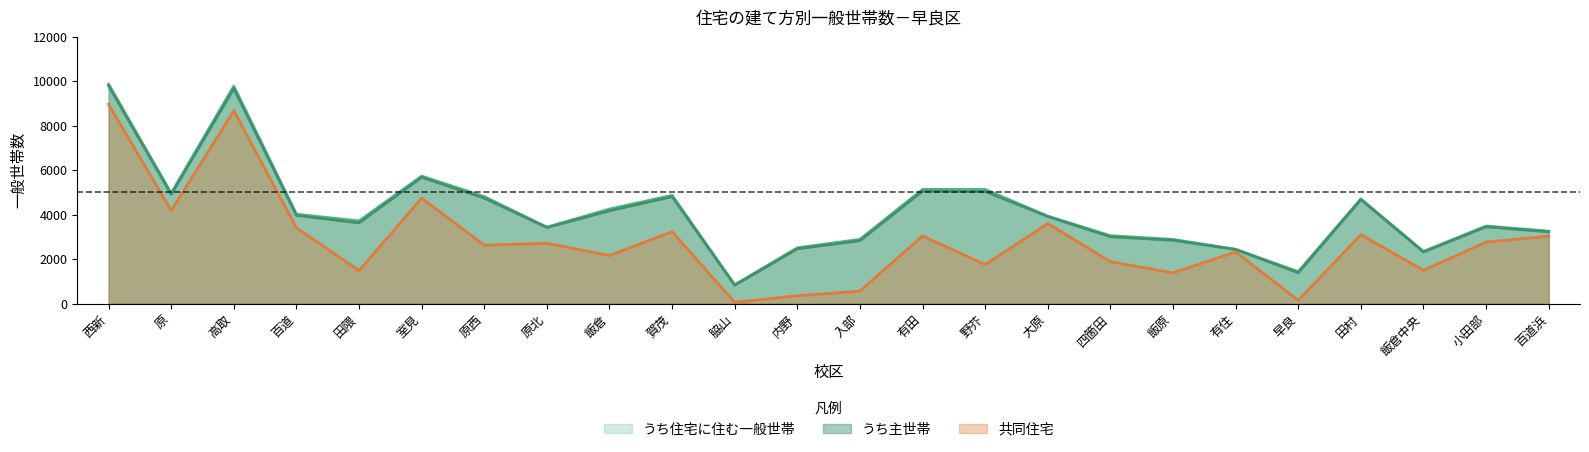

What position from the left is 野芥?

15